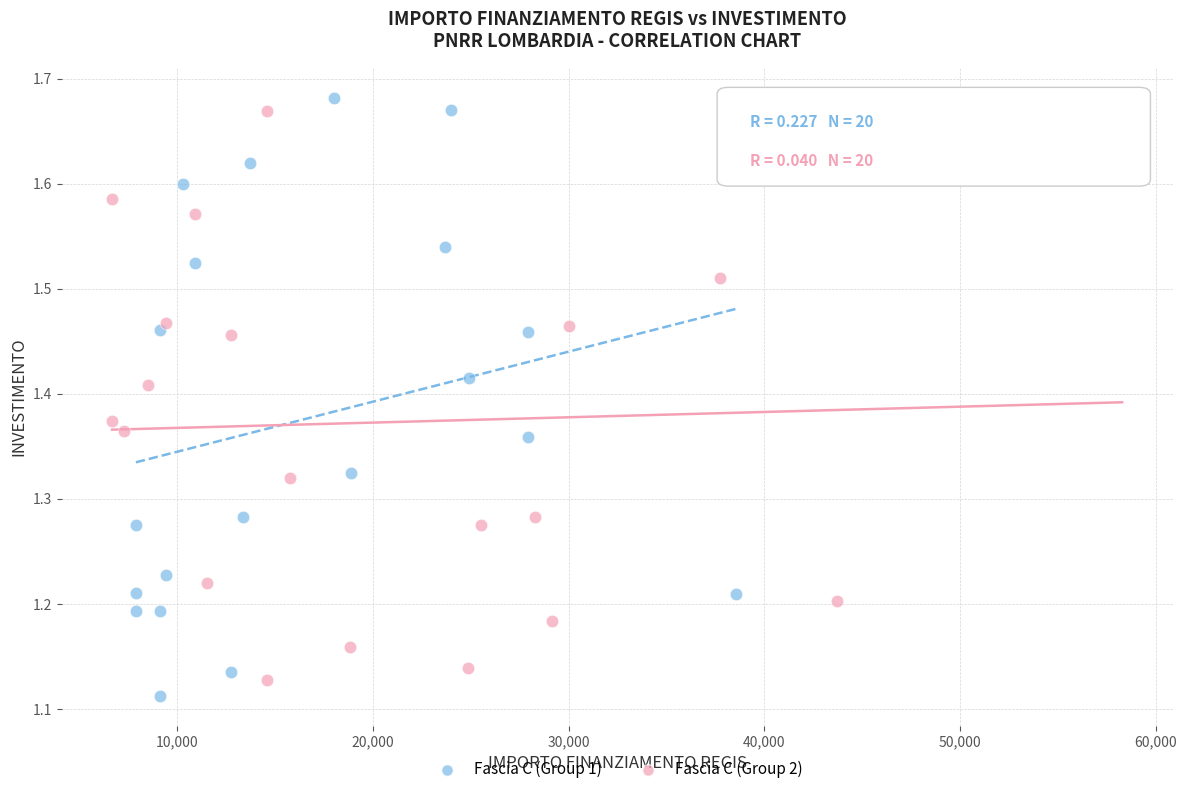

Which series reaches the minimum Y coordinate?

Fascia C (Group 1)